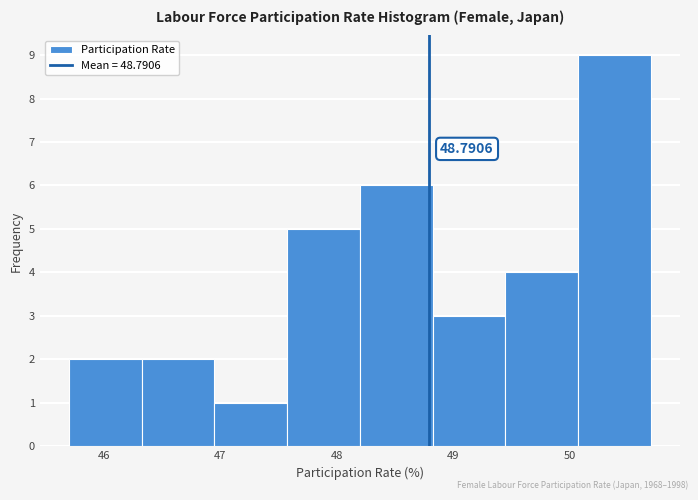

Which range on the x-axis has the tallest bar?

50.1 to 50.7